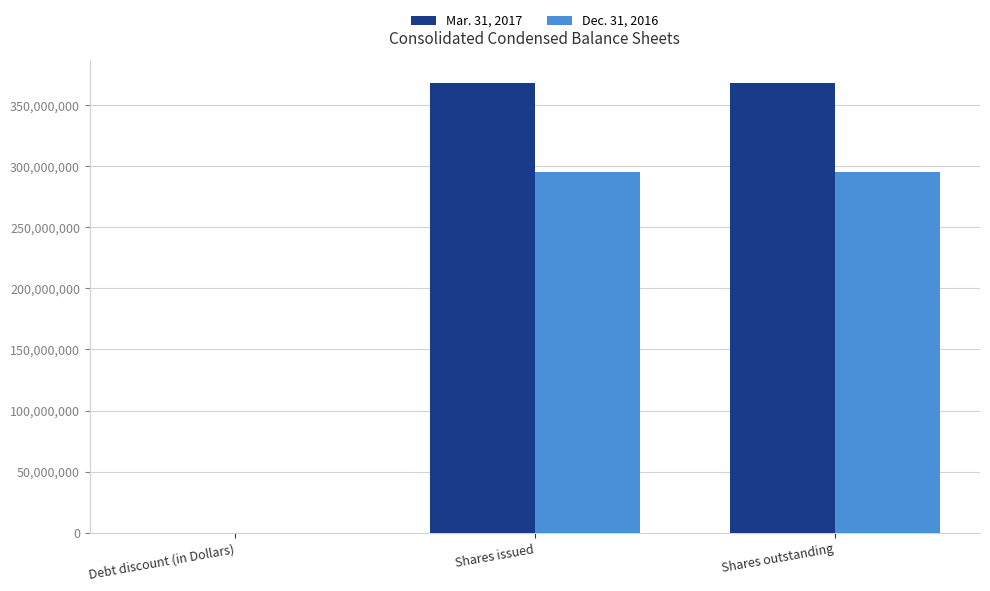

How many groups of bars are there?

3